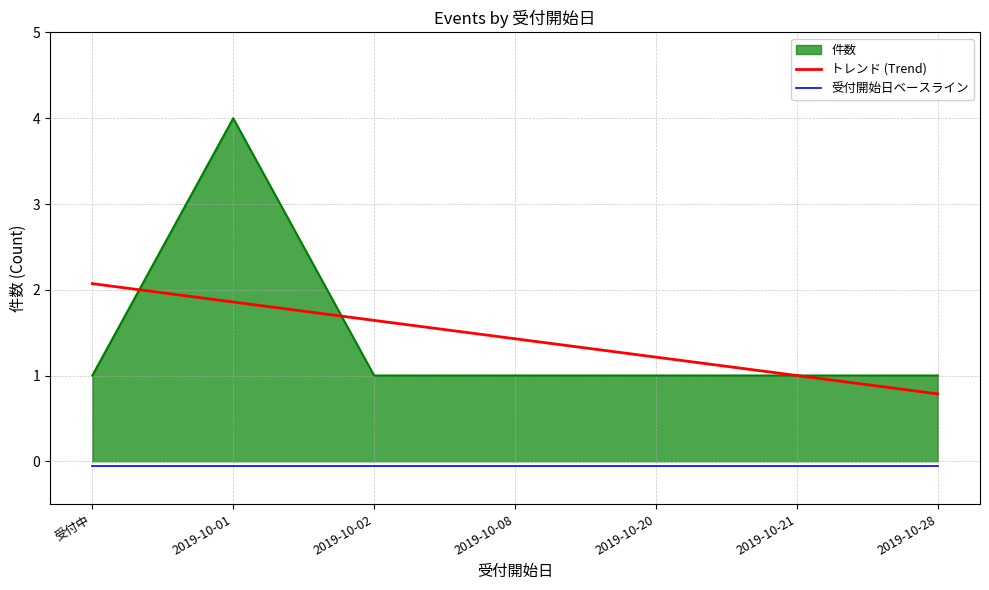

Is it true that トレンド (Trend) equals 1.2 at 2019-10-20?

True